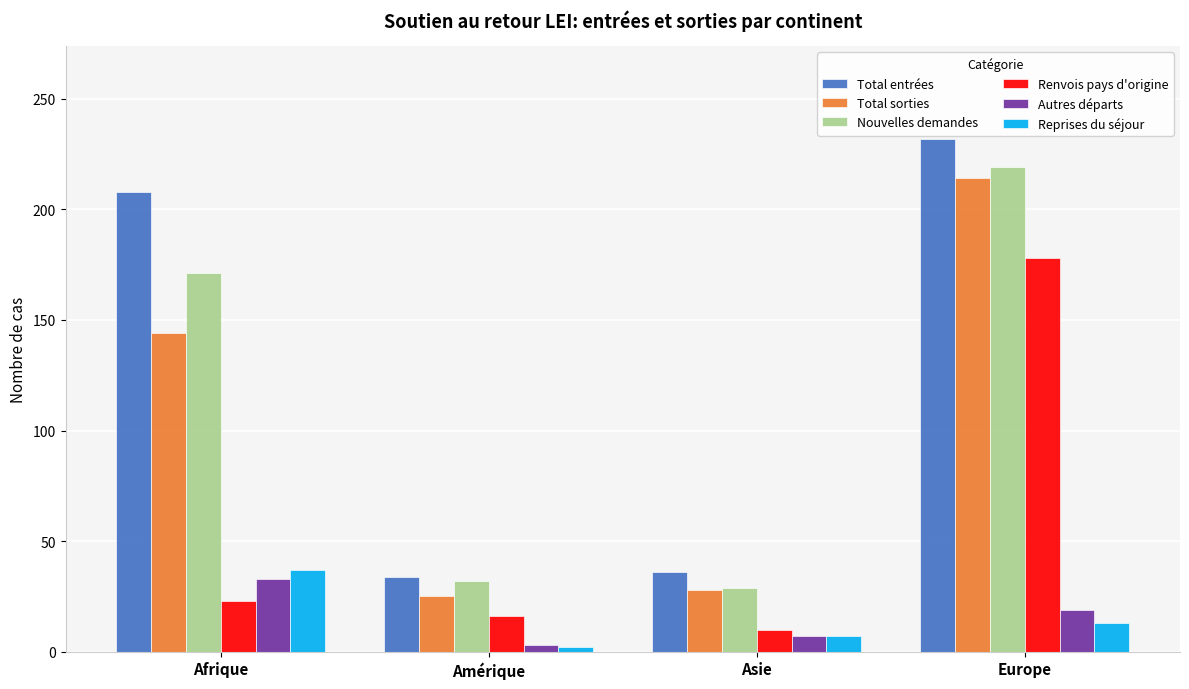

Rank the series by their maximum value, from highest to lowest.

Total entrées, Nouvelles demandes, Total sorties, Renvois pays d'origine, Reprises du séjour, Autres départs